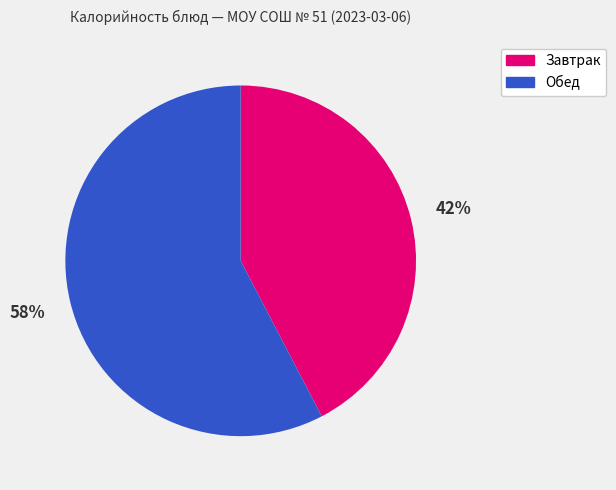

Does any single category account for the majority?

Yes